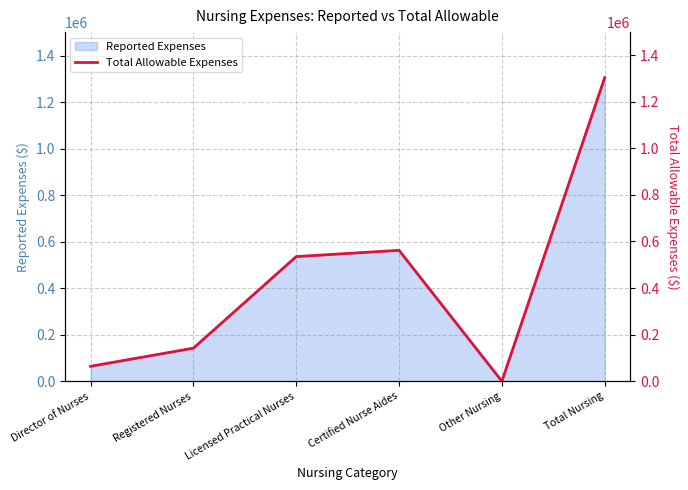

True or false: the data shows 180206 at Certified Nurse Aides.

False